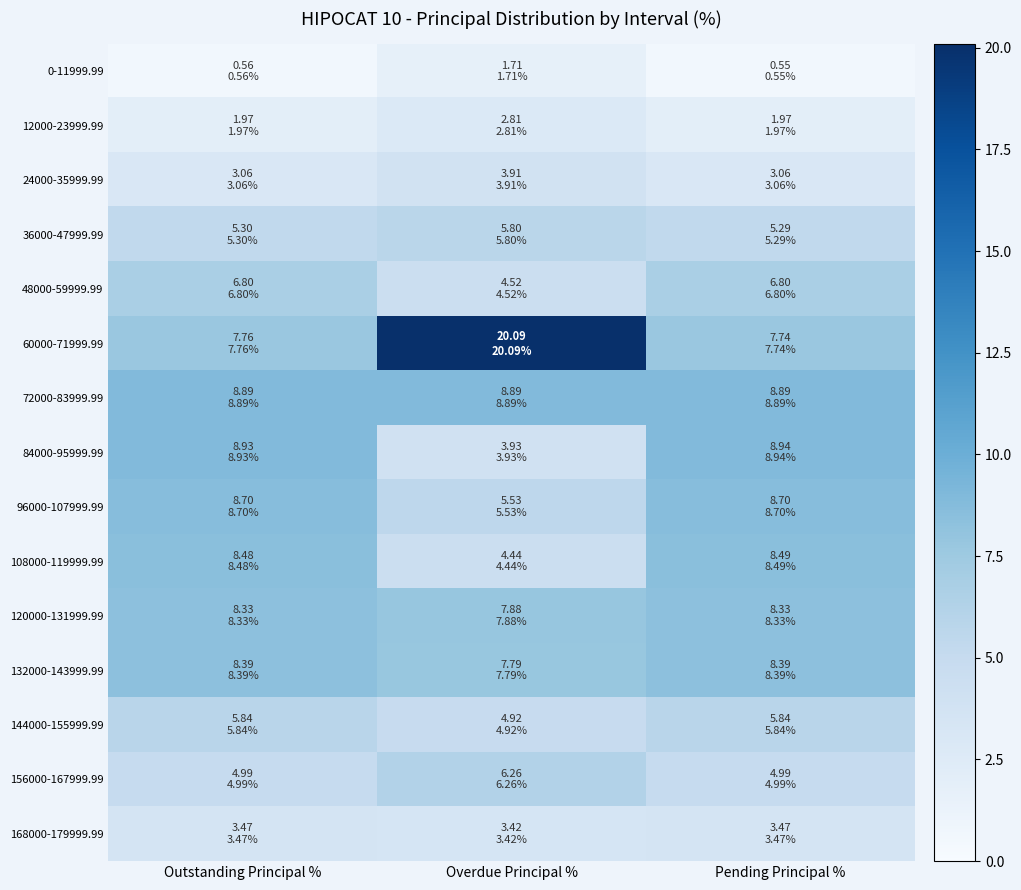

Which series has the largest total across all categories?

60000-71999.99